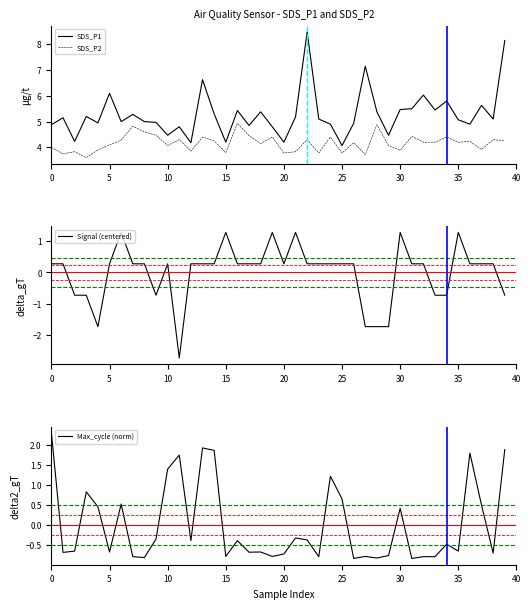

What is the label of the 15th point from the left?

14